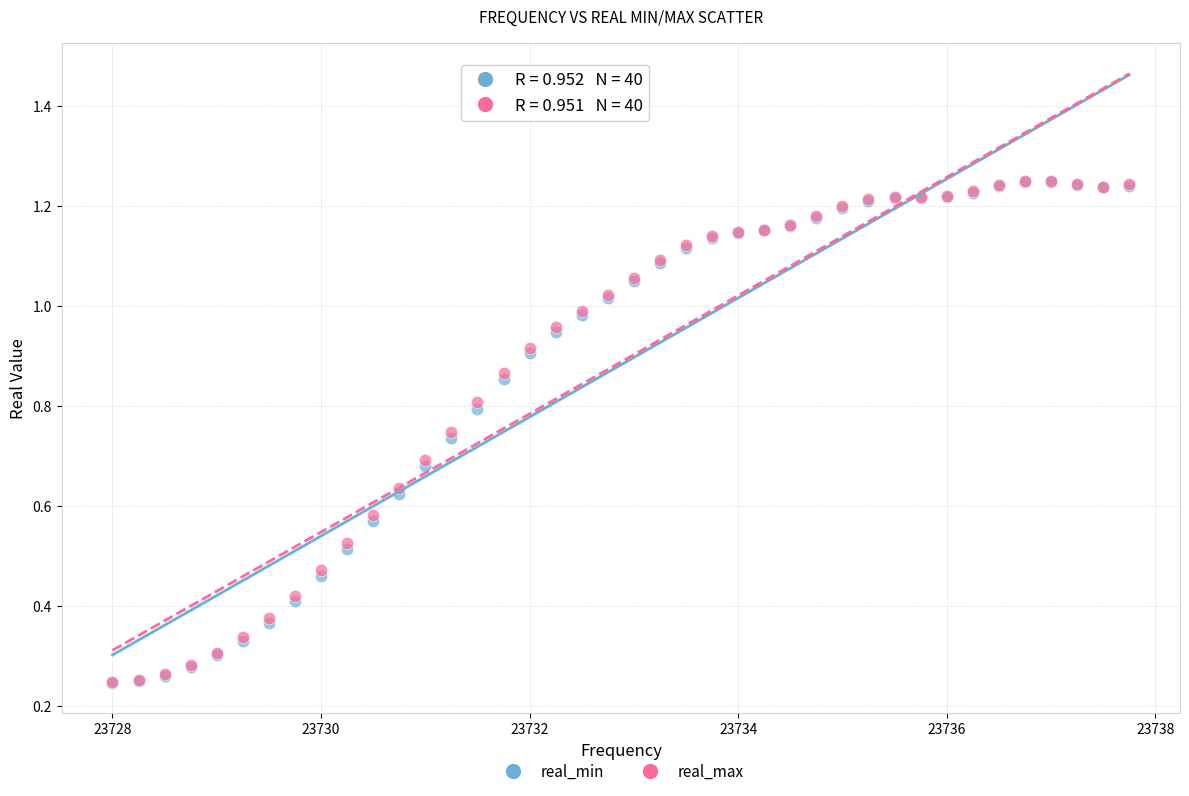

What are all the series names shown in the legend?

real_min, real_max